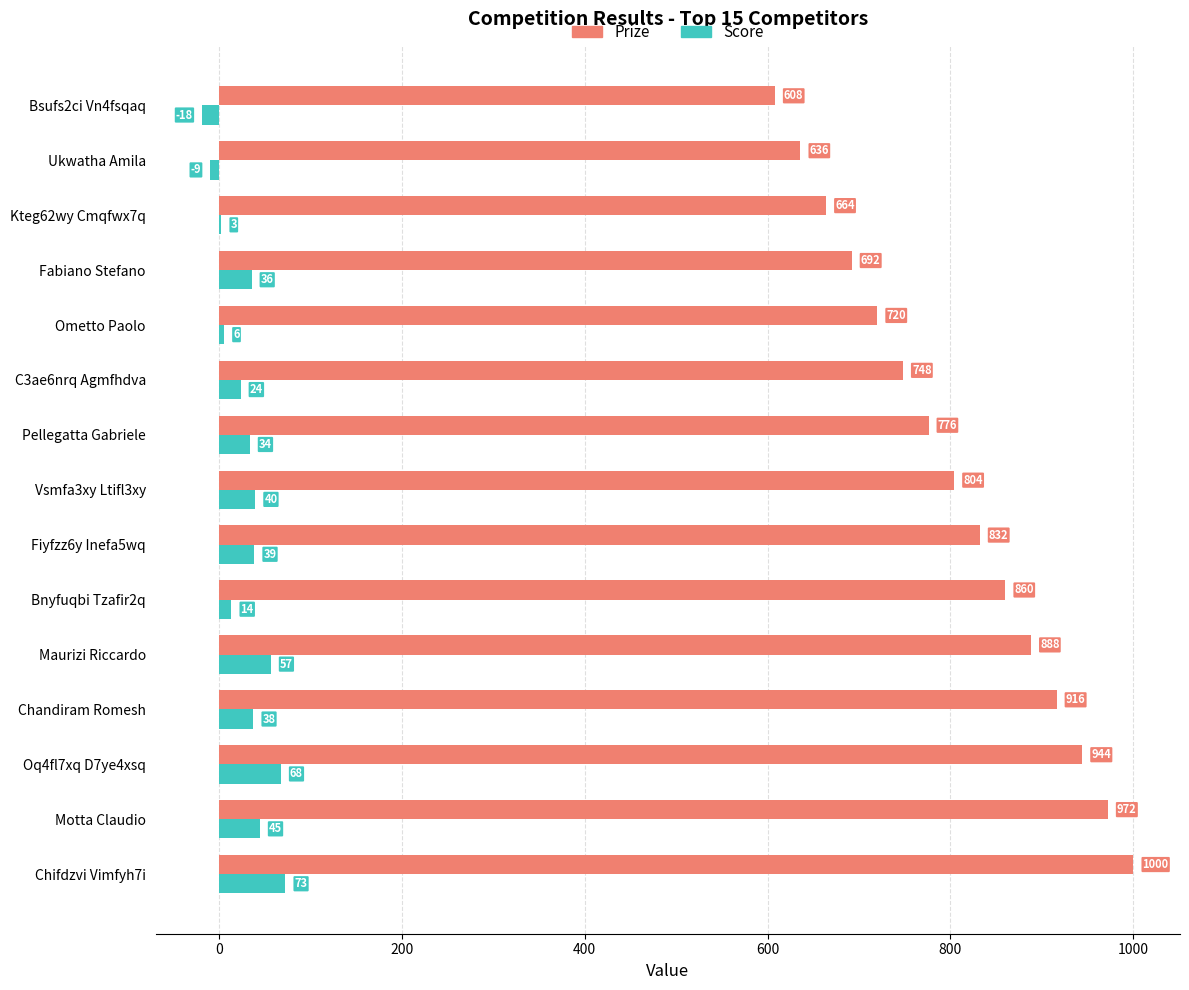

Which series has the largest range (max minus min)?

Prize